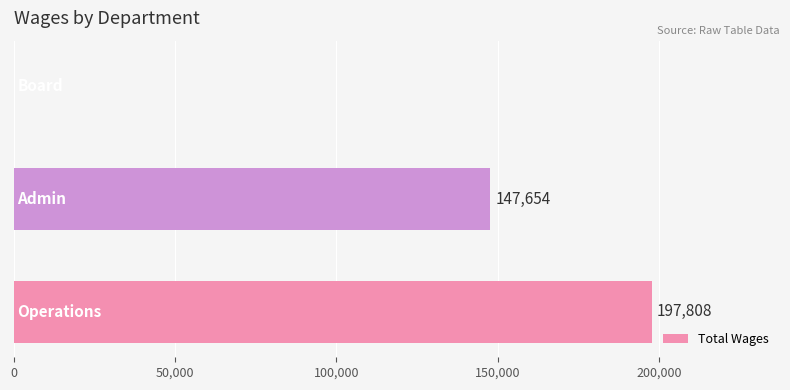

What is the greatest value displayed?

197808